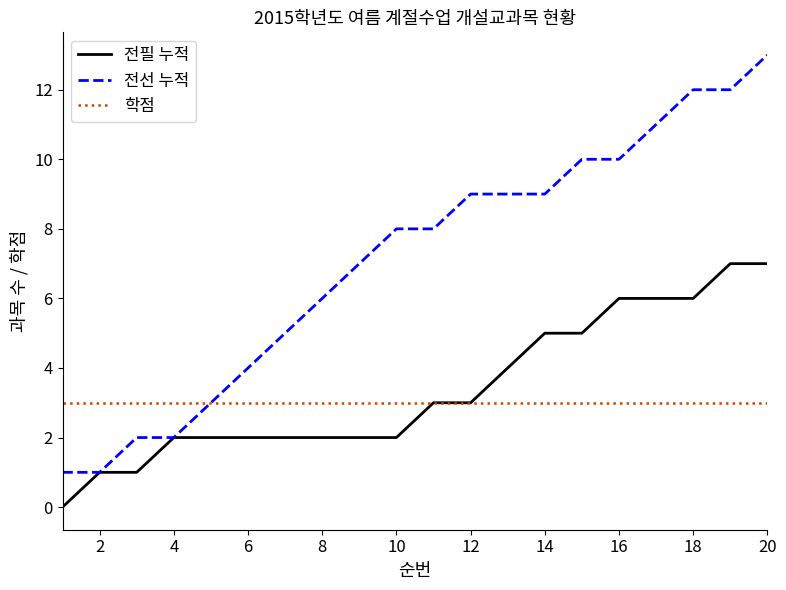

What is the average value of the 전선 누적 series?

7